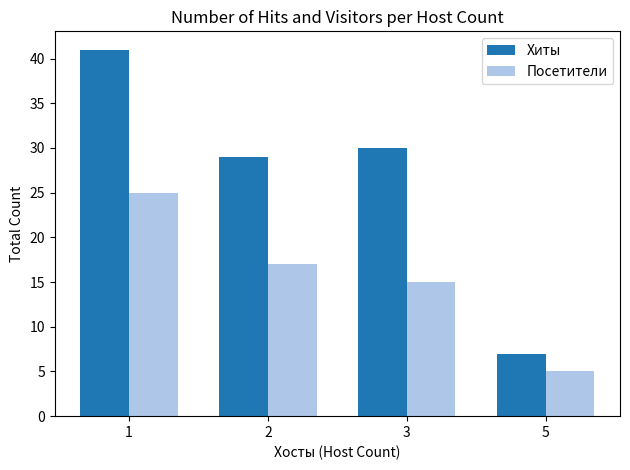

What is the total value across all series at 1?

66